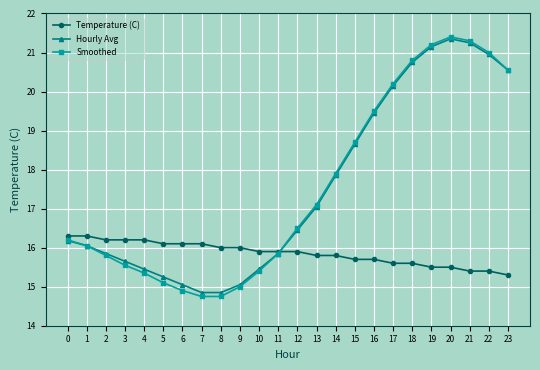

At which label is Smoothed closest to 18?

14